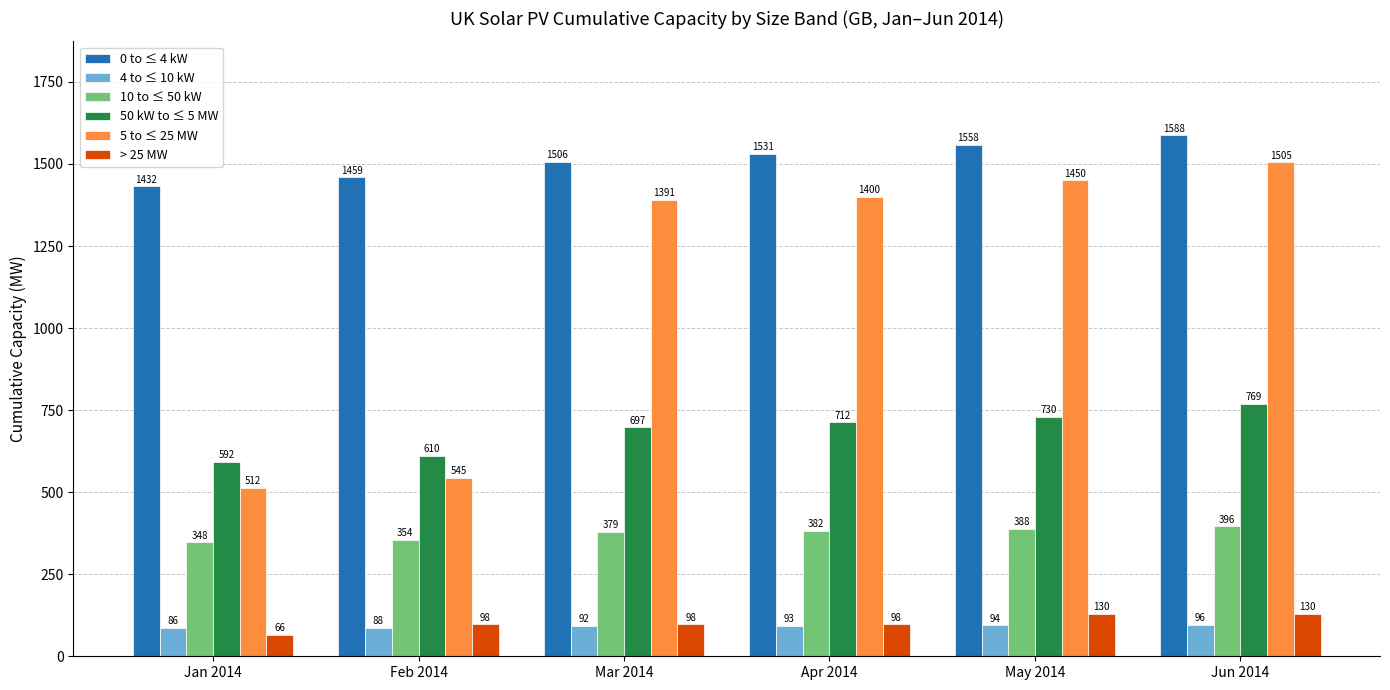

True or false: 5 to ≤ 25 MW has a value of 1505.3 at Jun 2014.

True